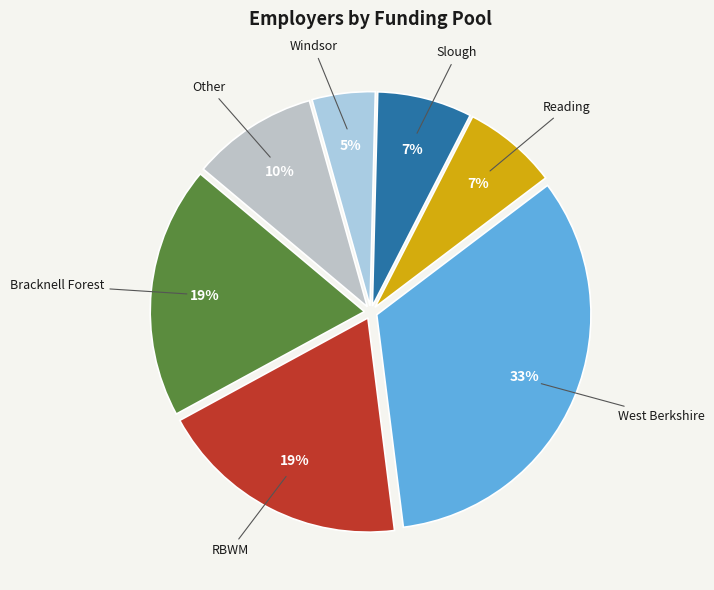

Which slice is the largest?

West Berkshire